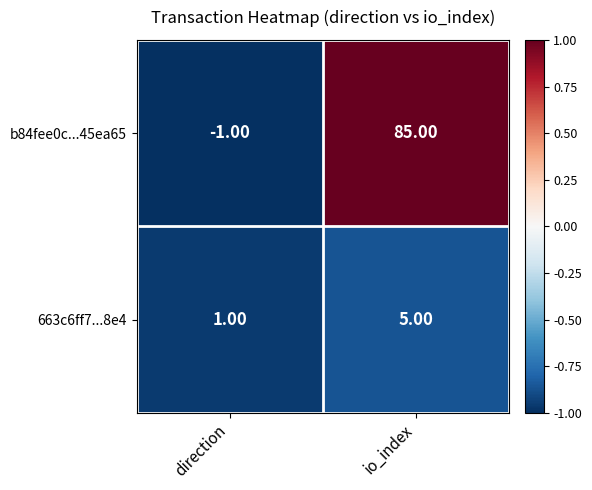

At which category is the sum across all series the highest?

io_index